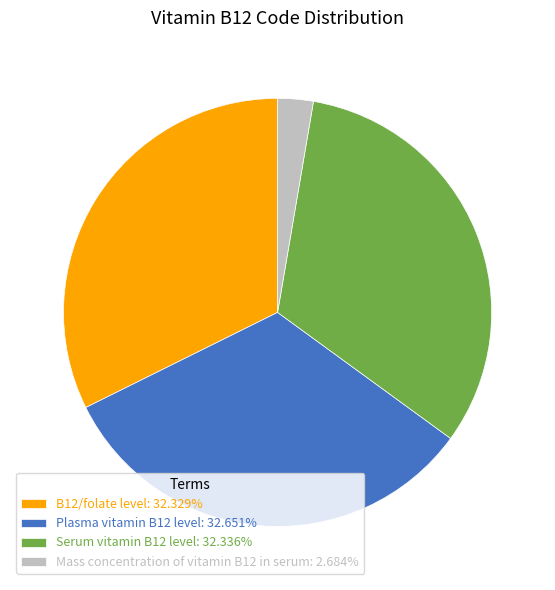

Combined, do Serum vitamin B12 level: 32.336% and Plasma vitamin B12 level: 32.651% account for over 50%?

Yes